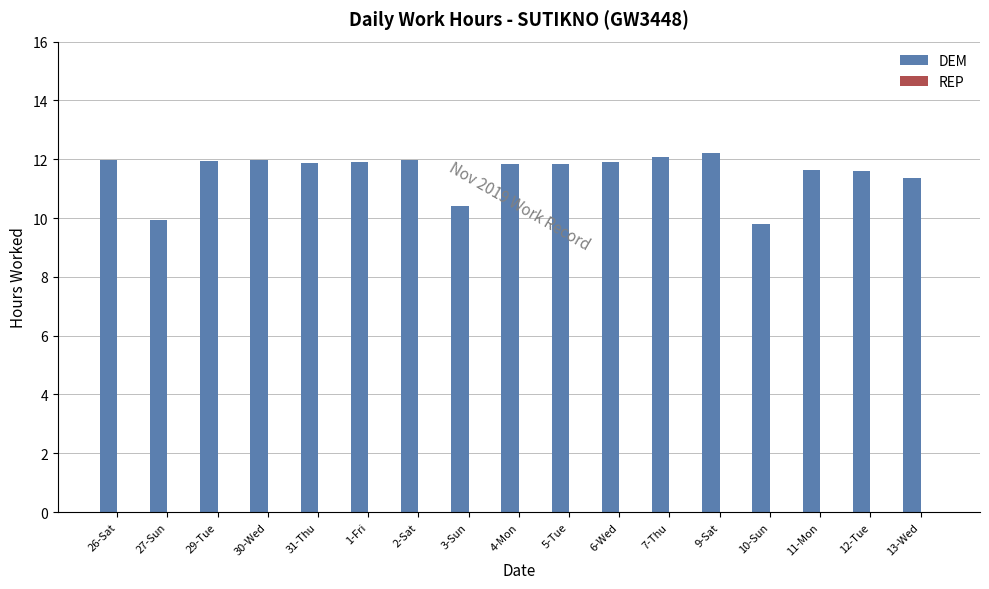

What position from the left is 3-Sun?

8